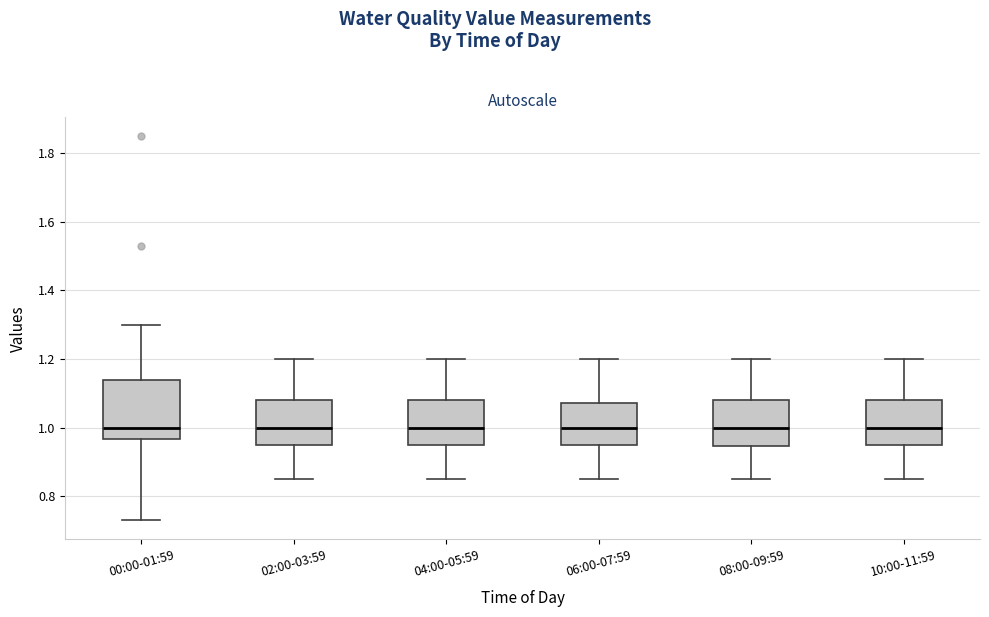

Reading left to right, read every box against the y-axis: the position of its median line, the range the box covers, and the ends of its whiskers. The values are not printed on the chart, so give them approximately, as read against the axis.

00:00-01:59: median 1.00, box 0.96 to 1.14, whiskers 0.74 to 1.30
02:00-03:59: median 1.00, box 0.96 to 1.08, whiskers 0.86 to 1.20
04:00-05:59: median 1.00, box 0.96 to 1.08, whiskers 0.86 to 1.20
06:00-07:59: median 1.00, box 0.96 to 1.08, whiskers 0.86 to 1.20
08:00-09:59: median 1.00, box 0.94 to 1.08, whiskers 0.86 to 1.20
10:00-11:59: median 1.00, box 0.96 to 1.08, whiskers 0.86 to 1.20